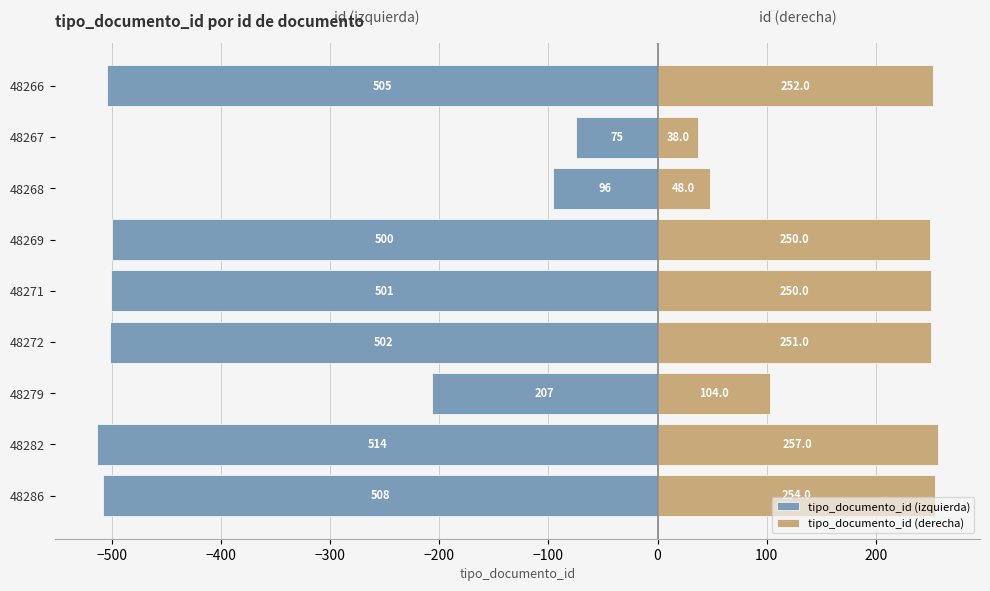

What is the average value of the tipo_documento_id (derecha) series?

189.3